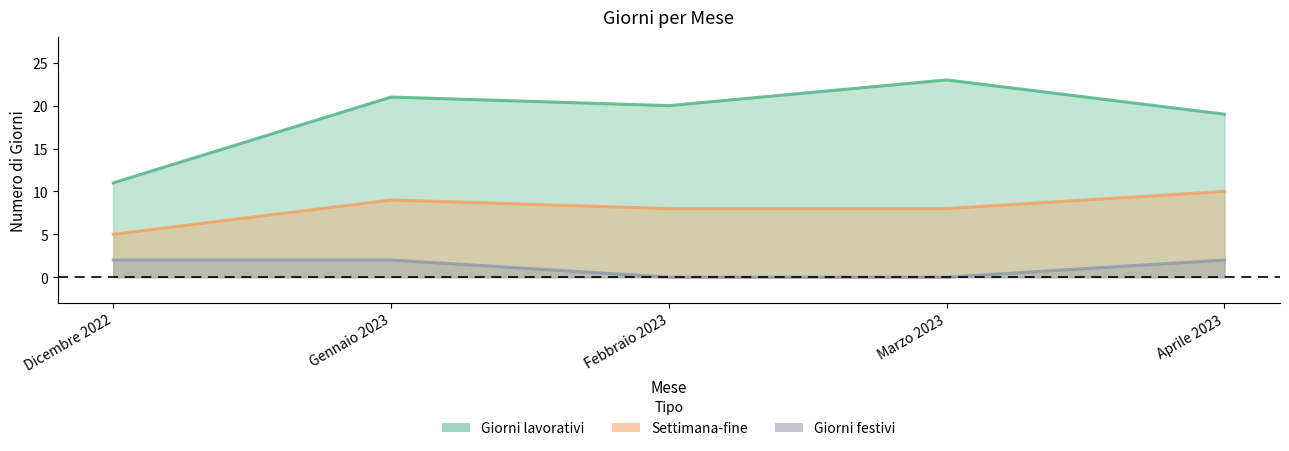

True or false: Giorni lavorativi has a value of 11 at Gennaio 2023.

False